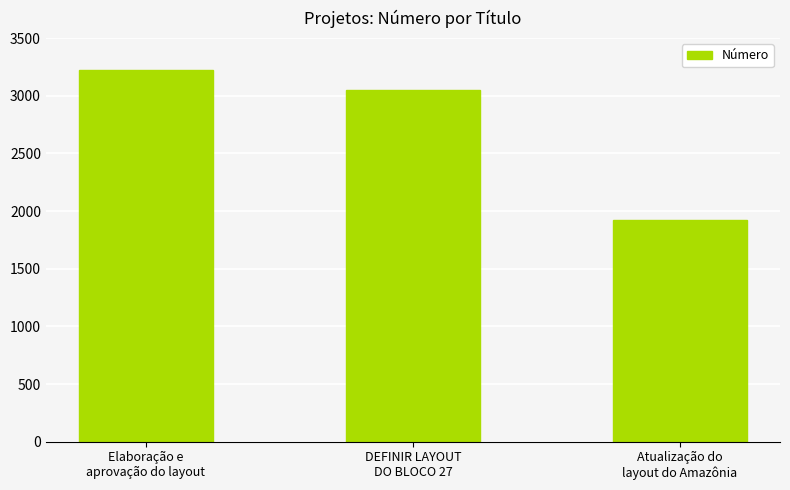

Count the number of categories in the chart.

3